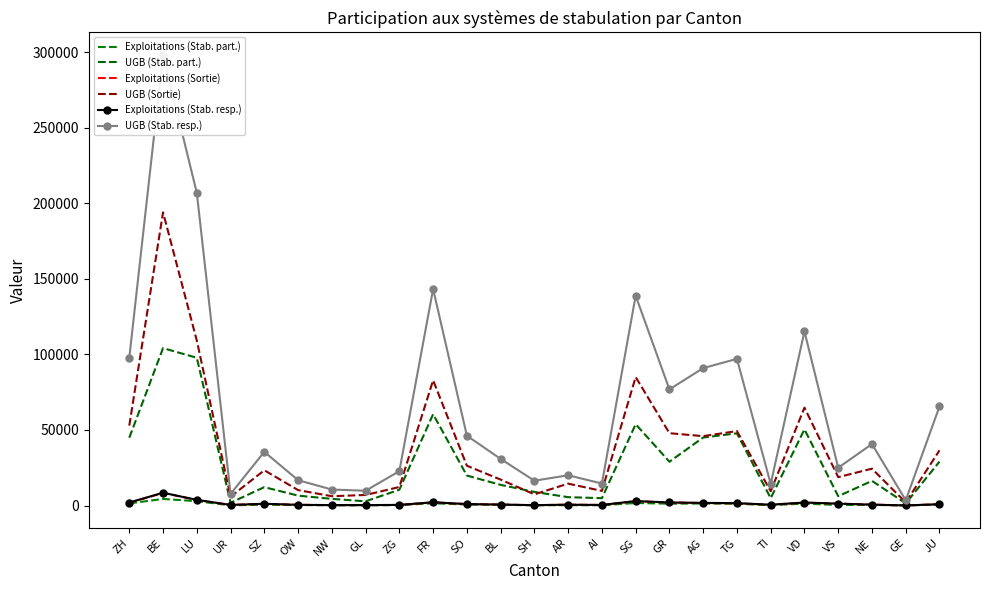

Where is the first local maximum for Exploitations (Sortie)?

BE